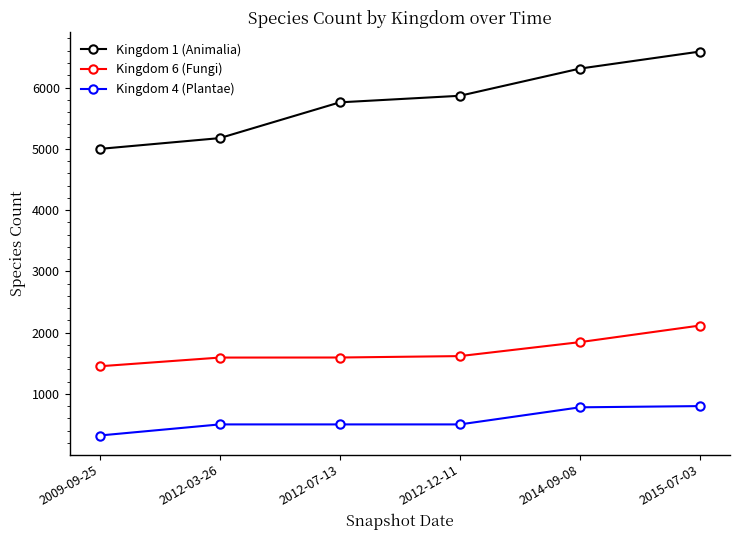

What is the difference between the Kingdom 1 (Animalia) values at 2014-09-08 and 2012-12-11?

444